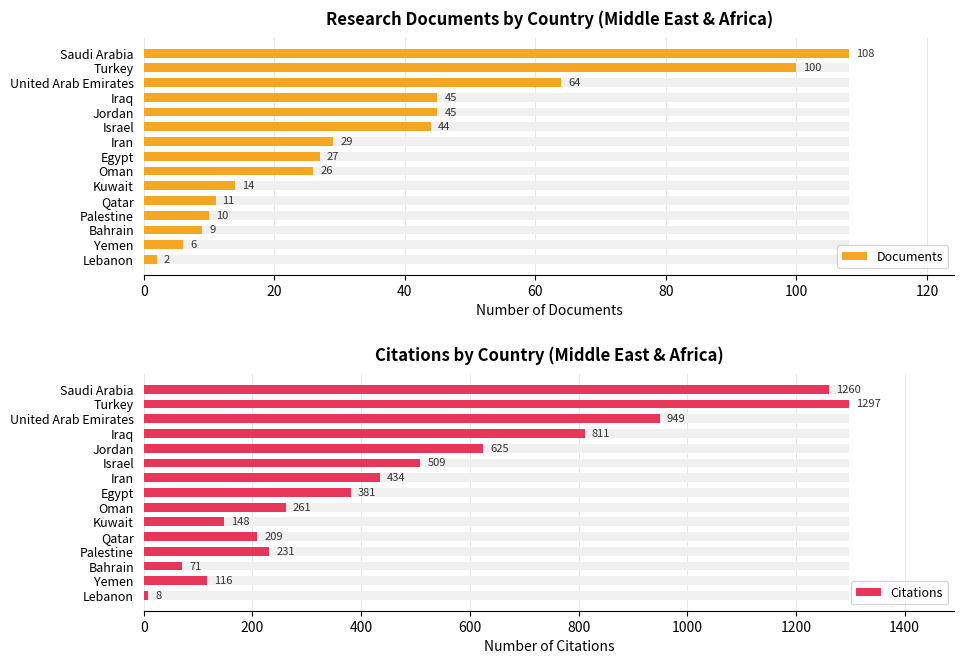

Does the chart contain stacked bars?

No